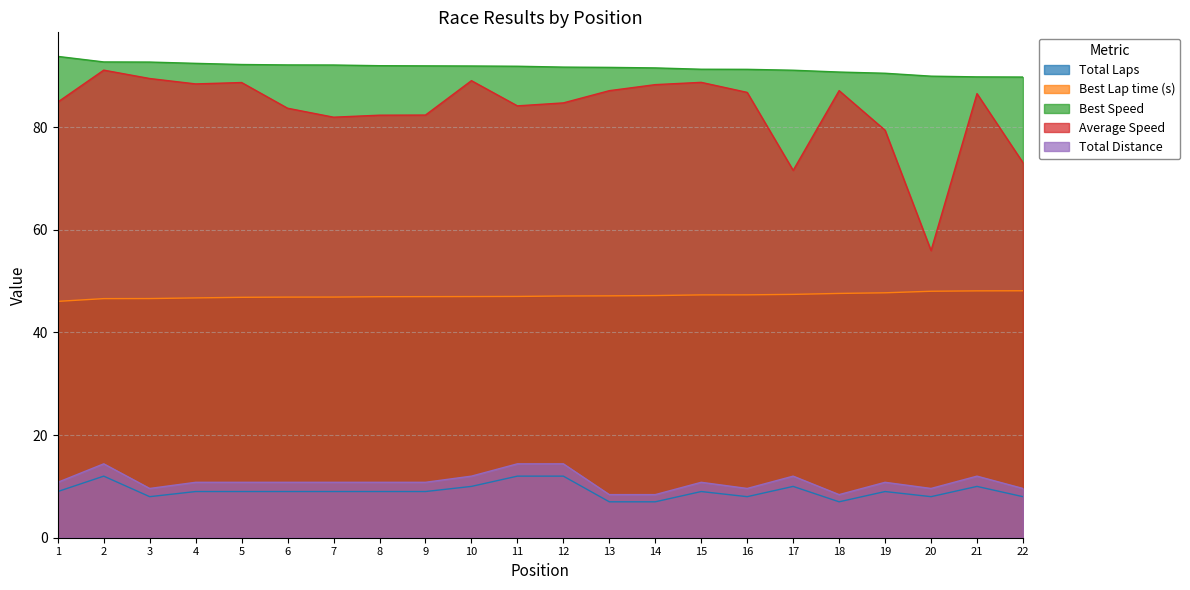

Which series has the widest spread of values?

Average Speed